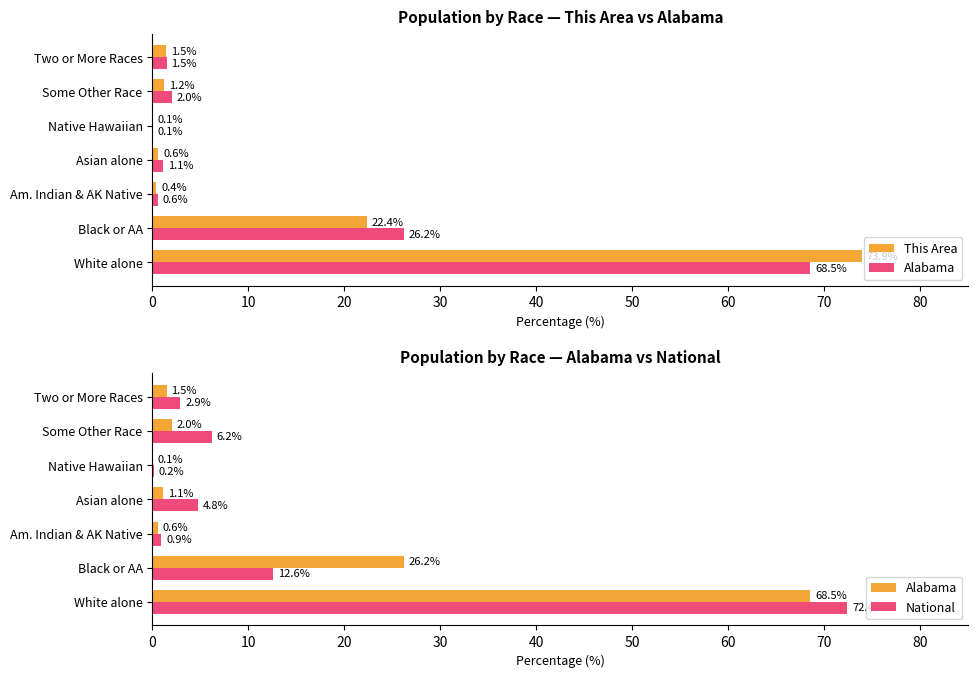

Reading right to left, extract all data points from this chart.

This Area: 1.5	1.2	0.1	0.6	0.4	22.4	73.9
Alabama: 1.5	2.0	0.1	1.1	0.6	26.2	68.5
National: 2.9	6.2	0.2	4.8	0.9	12.6	72.4